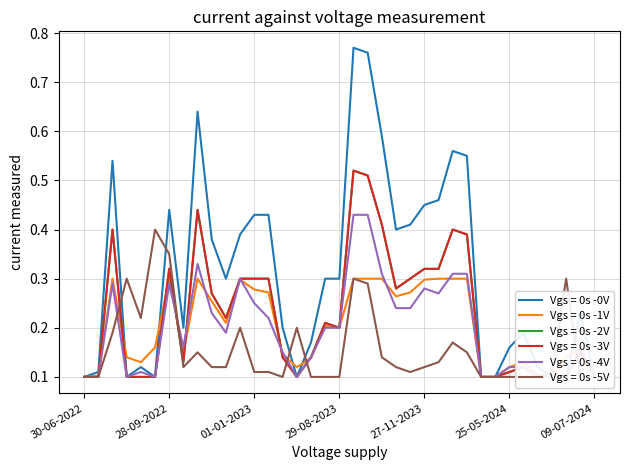

Which series changed the most between 14-08-2023 and 25-05-2024?

savi